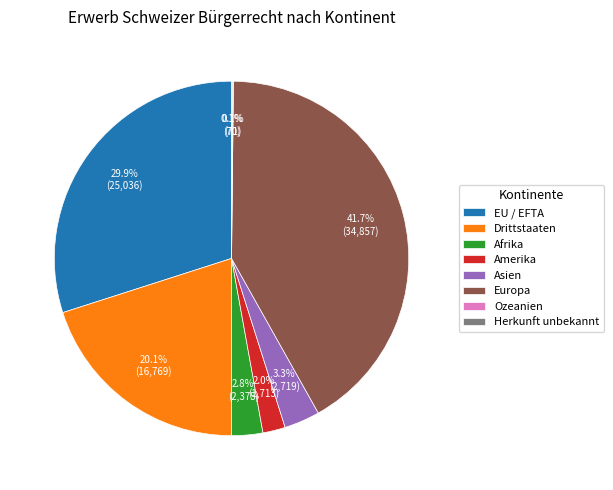

Is there a majority slice in this chart?

No